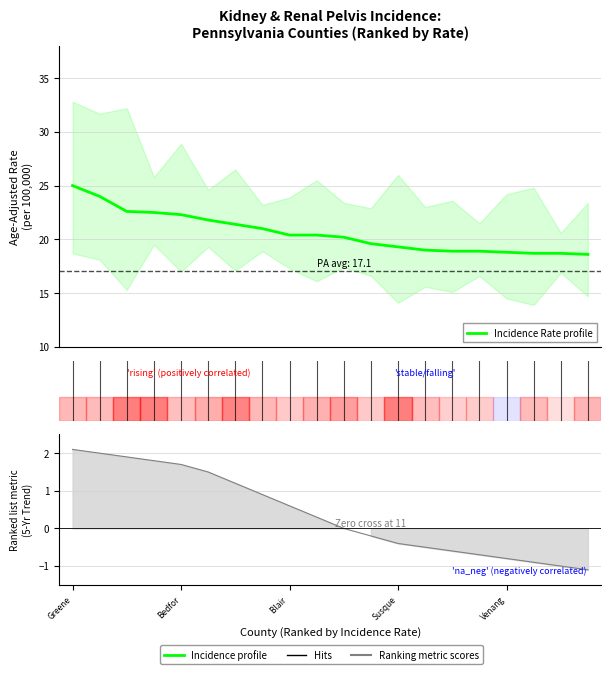

At which category does the chart reach its peak across all series?

Greene